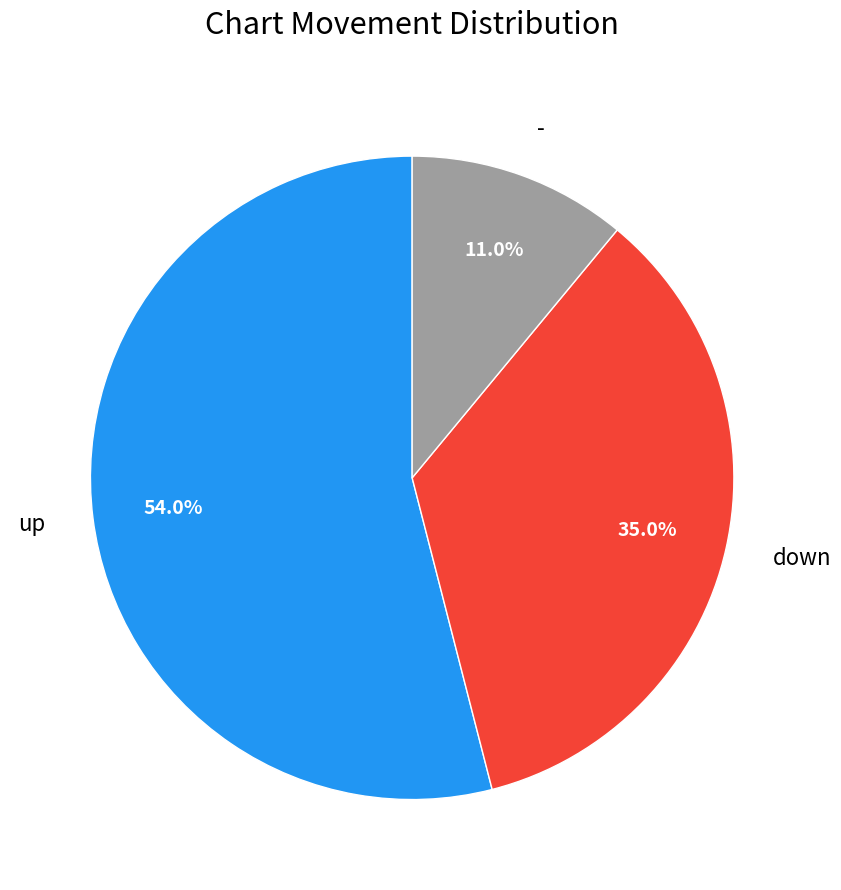

What percentage is the down slice, to the nearest percent?

35%